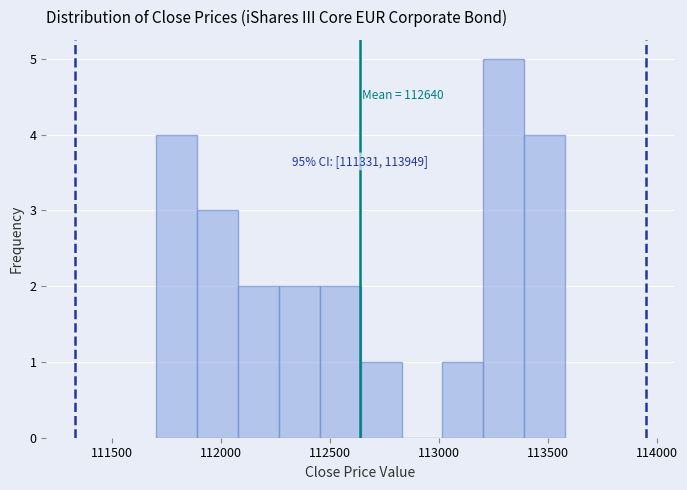

Read against the x-axis, roughly where is the centre of the tallest bar?

113300